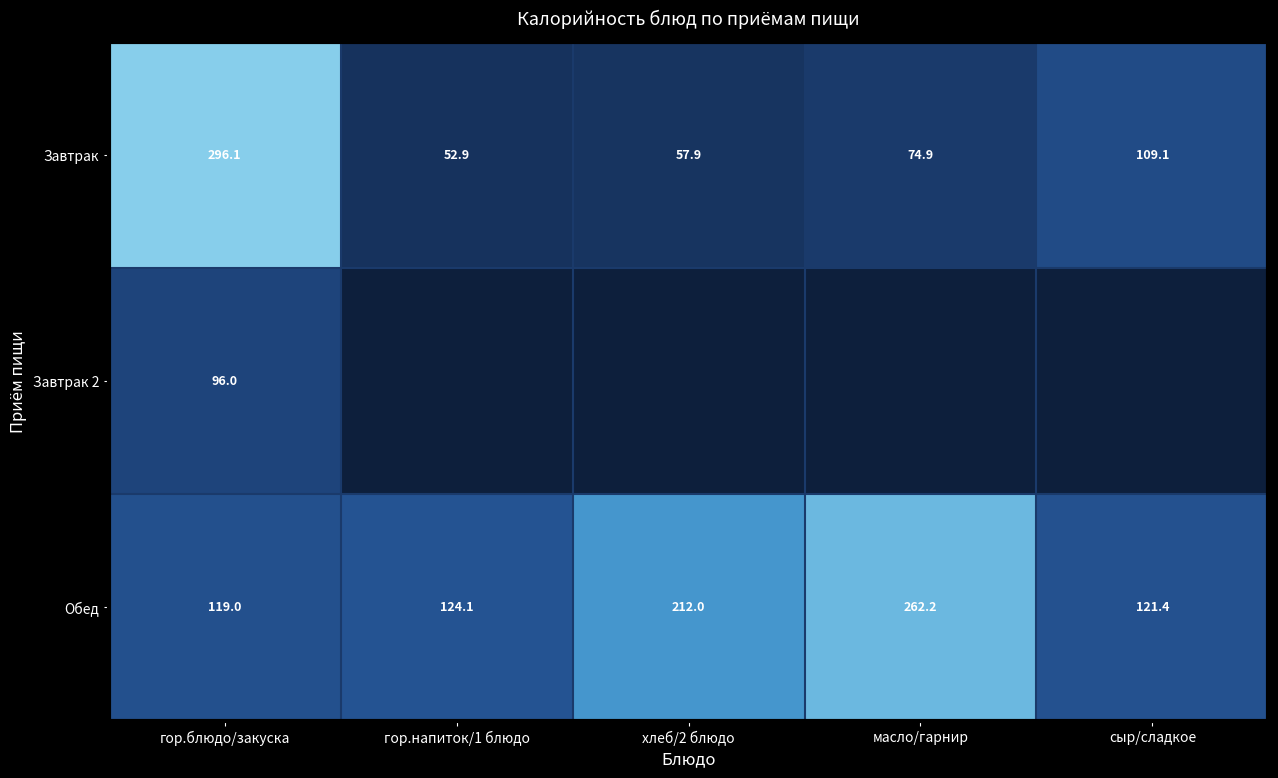

At гор.блюдо/закуска, list the series in order from largest to smallest.

Завтрак, Обед, Завтрак 2